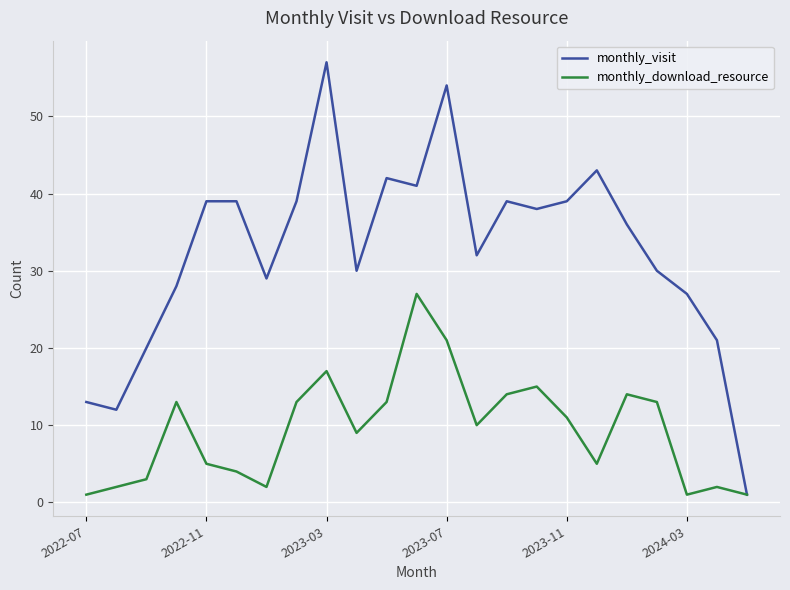

What is the maximum value for monthly_download_resource?

27